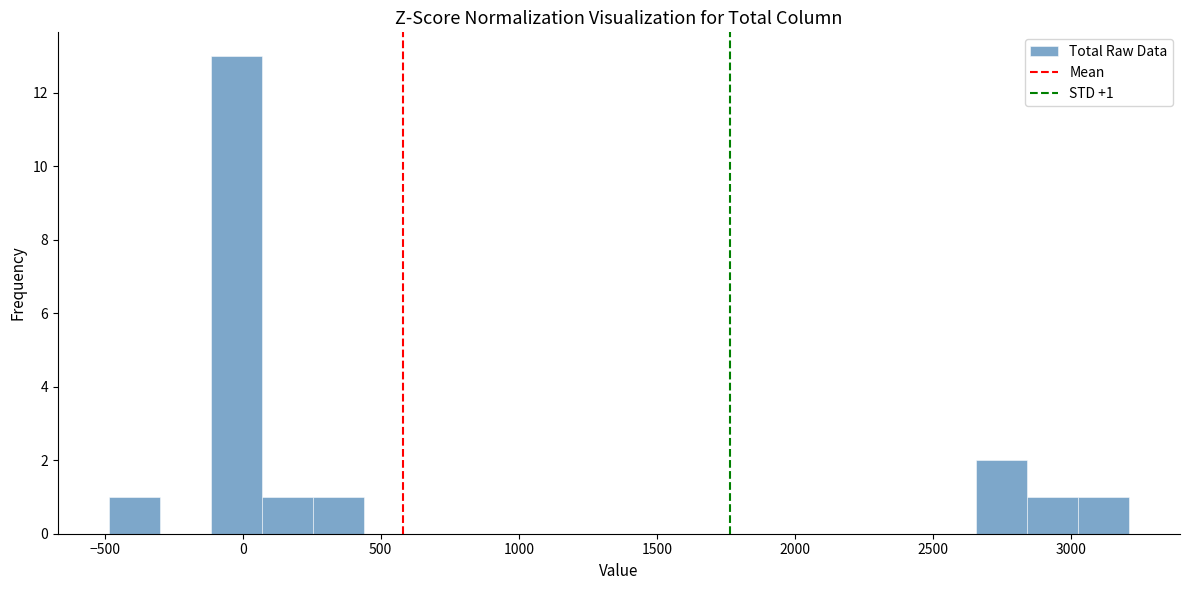

Around what value on the x-axis is the tallest bar? Give the approximate position of its centre, as read against the axis.

0